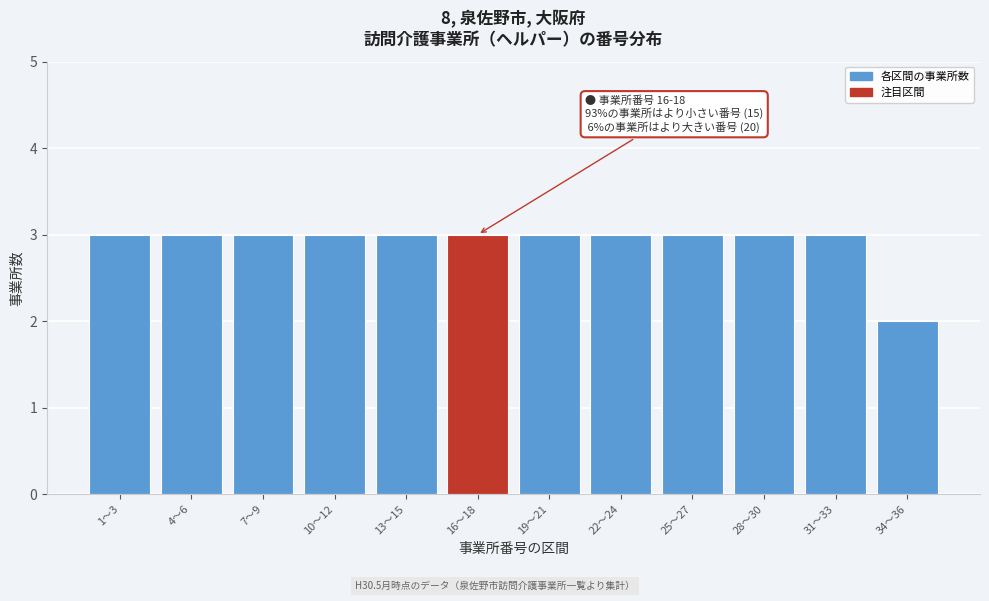

Reading right to left, extract all data points from this chart.

34〜36=2	31〜33=3	28〜30=3	25〜27=3	22〜24=3	19〜21=3	16〜18=3	13〜15=3	10〜12=3	7〜9=3	4〜6=3	1〜3=3